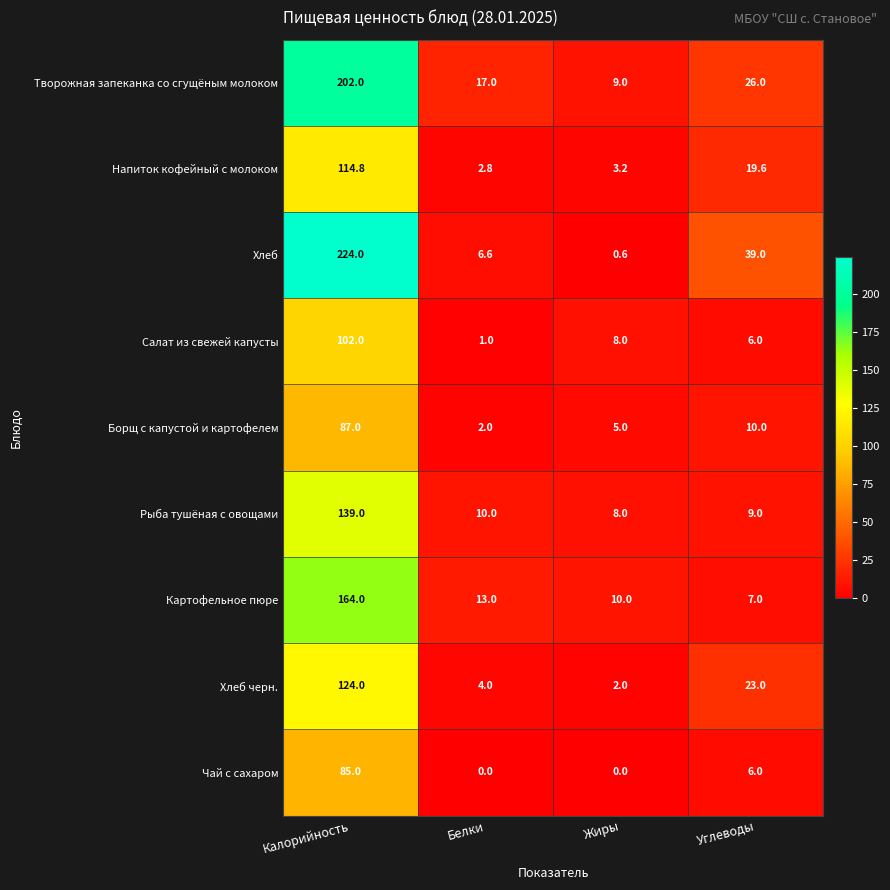

What is the sum of the Напиток кофейный с молоком values at Калорийность and Жиры?

118.0